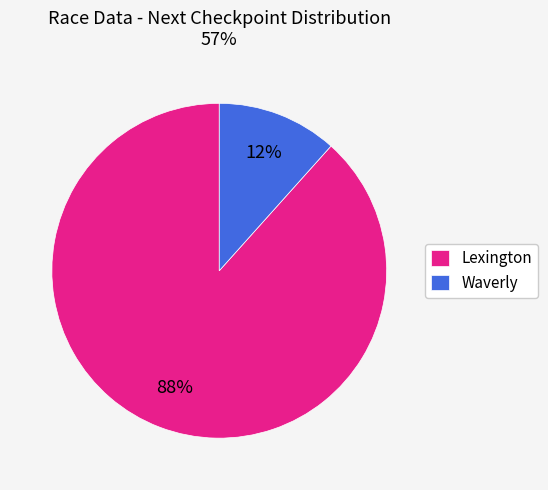

Which slice represents more than half of the pie?

Lexington